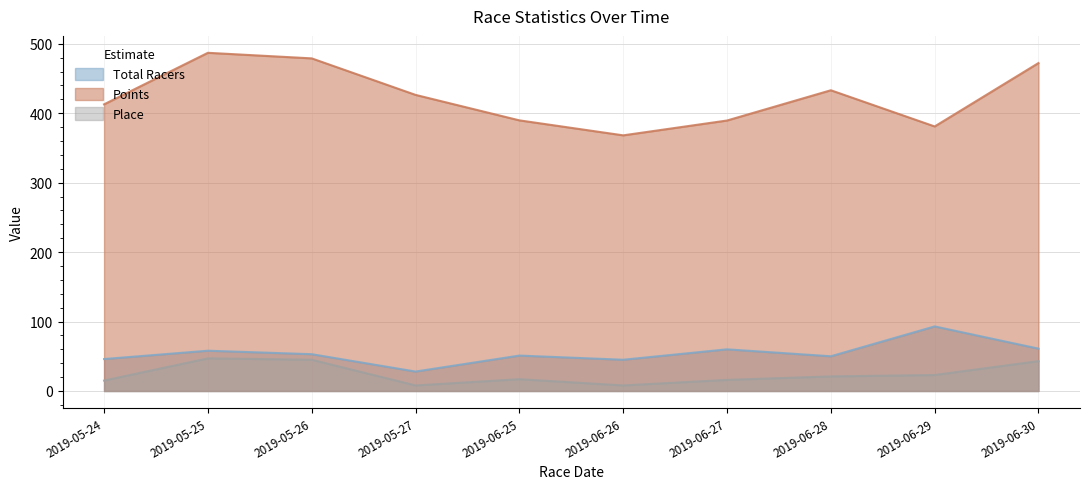

Which series has the largest total across all categories?

Points